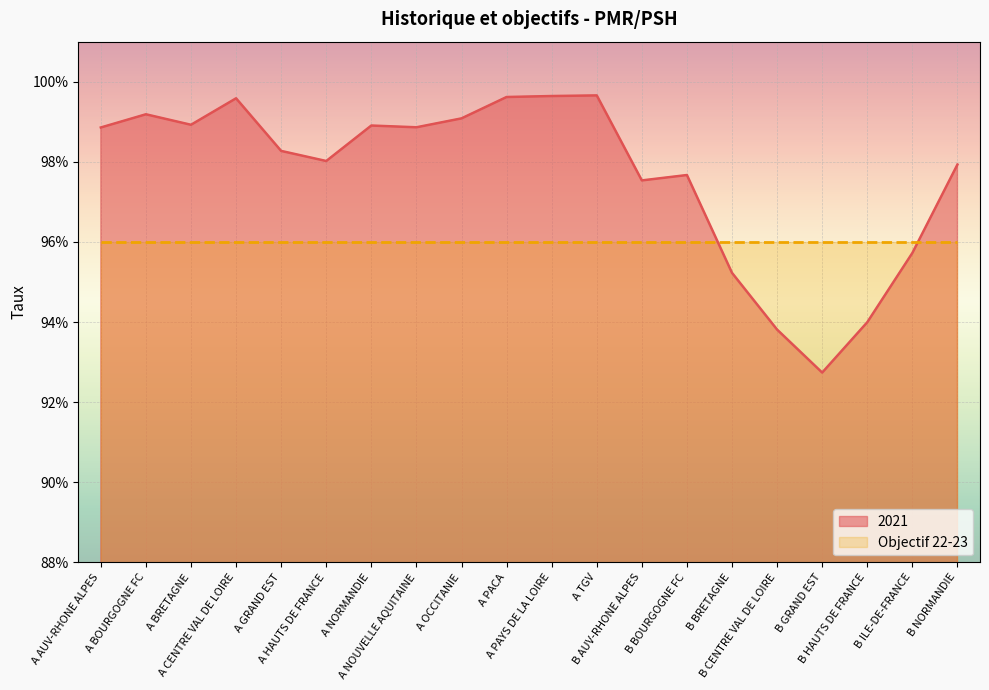

What are all the series names shown in the legend?

2021, Objectif 22-23